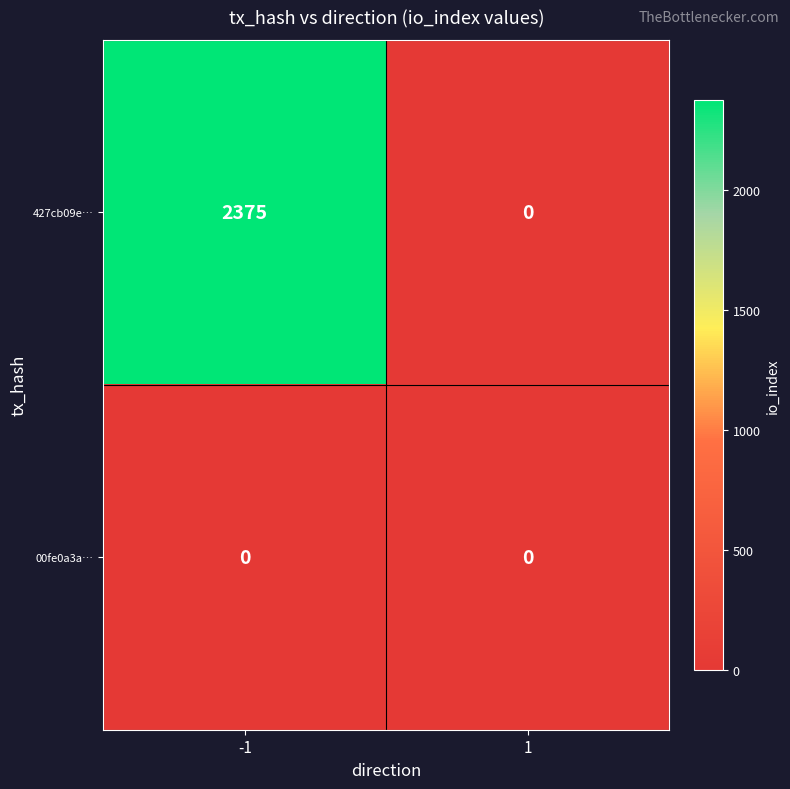

What is the sum of all 427cb09e… values?

2375